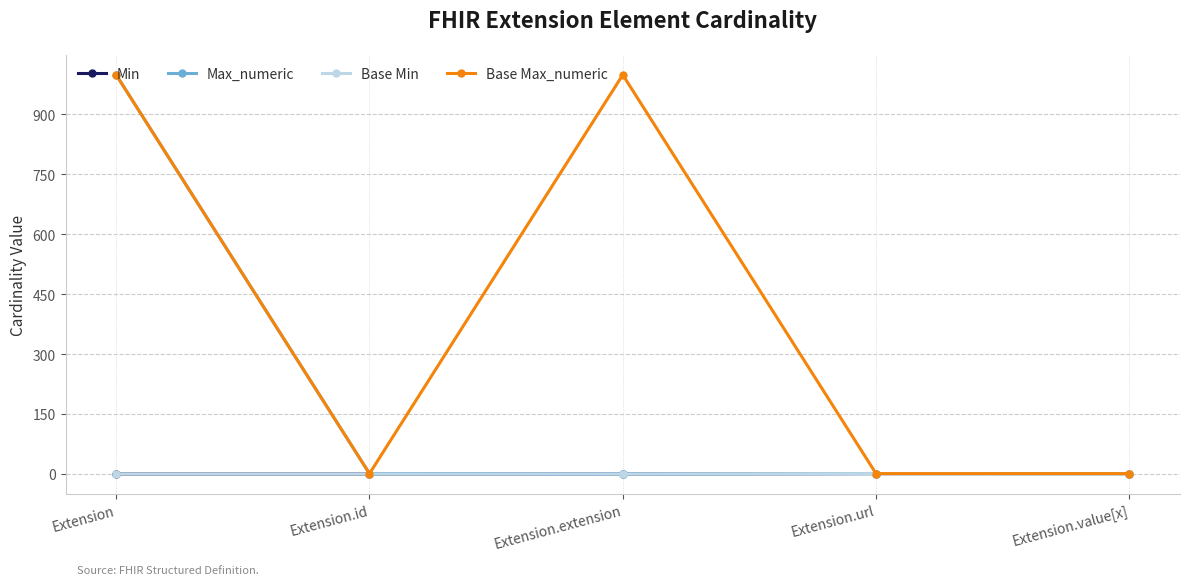

What is the total value across all series at Extension.value[x]?

3